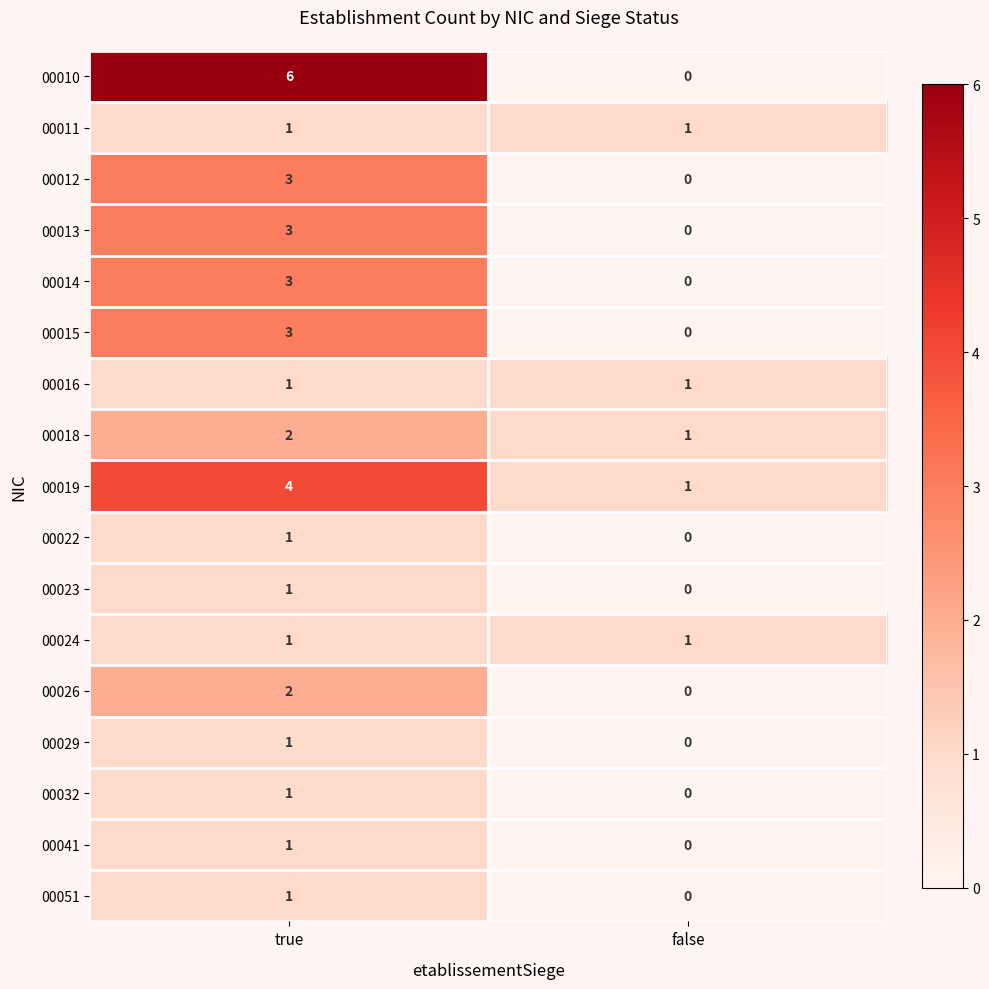

Is it true that 00051 equals 1 at true?

True